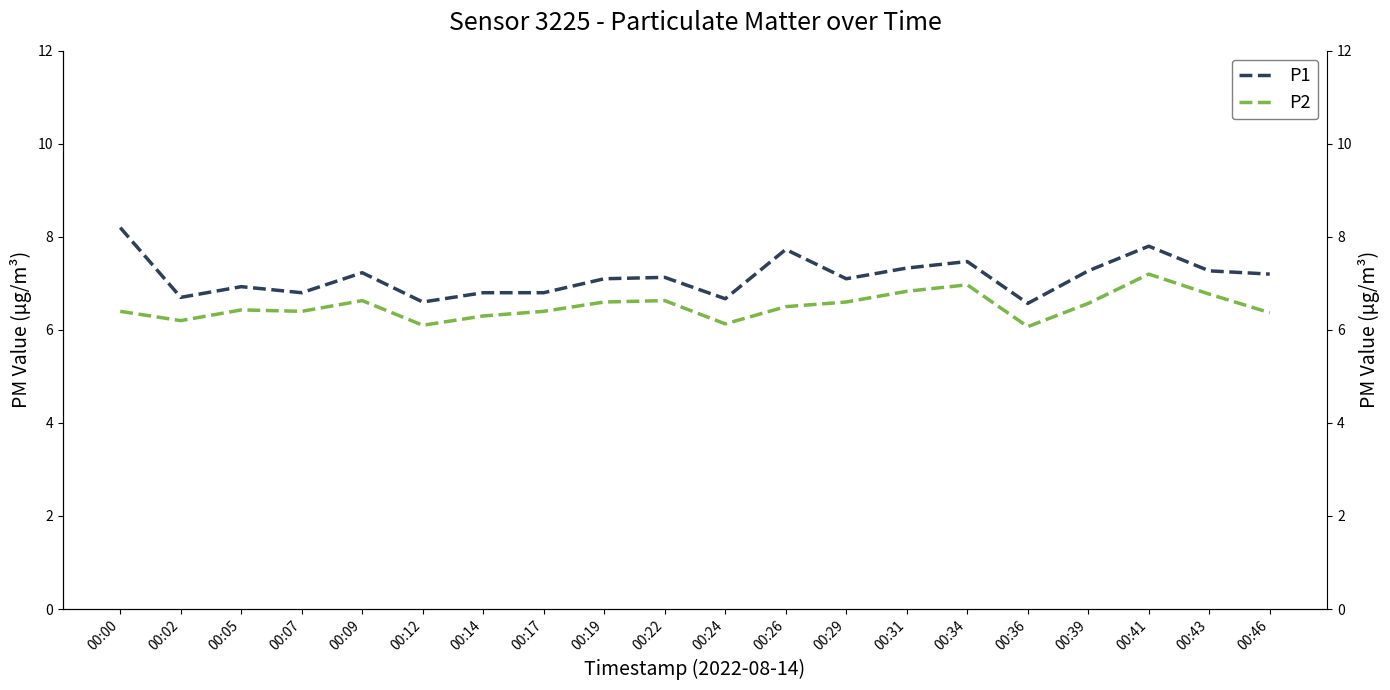

At which label does P1 reach its minimum?

00:36